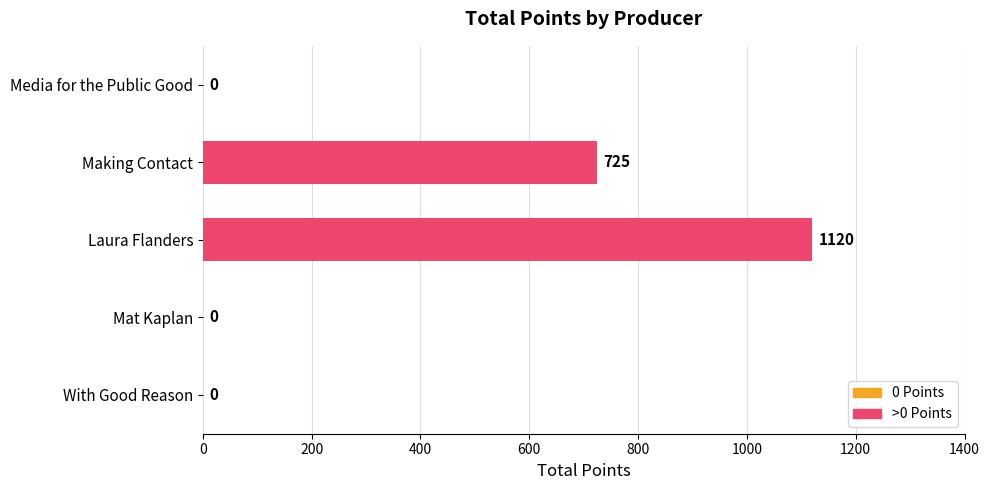

What is the sum of all values?

1845